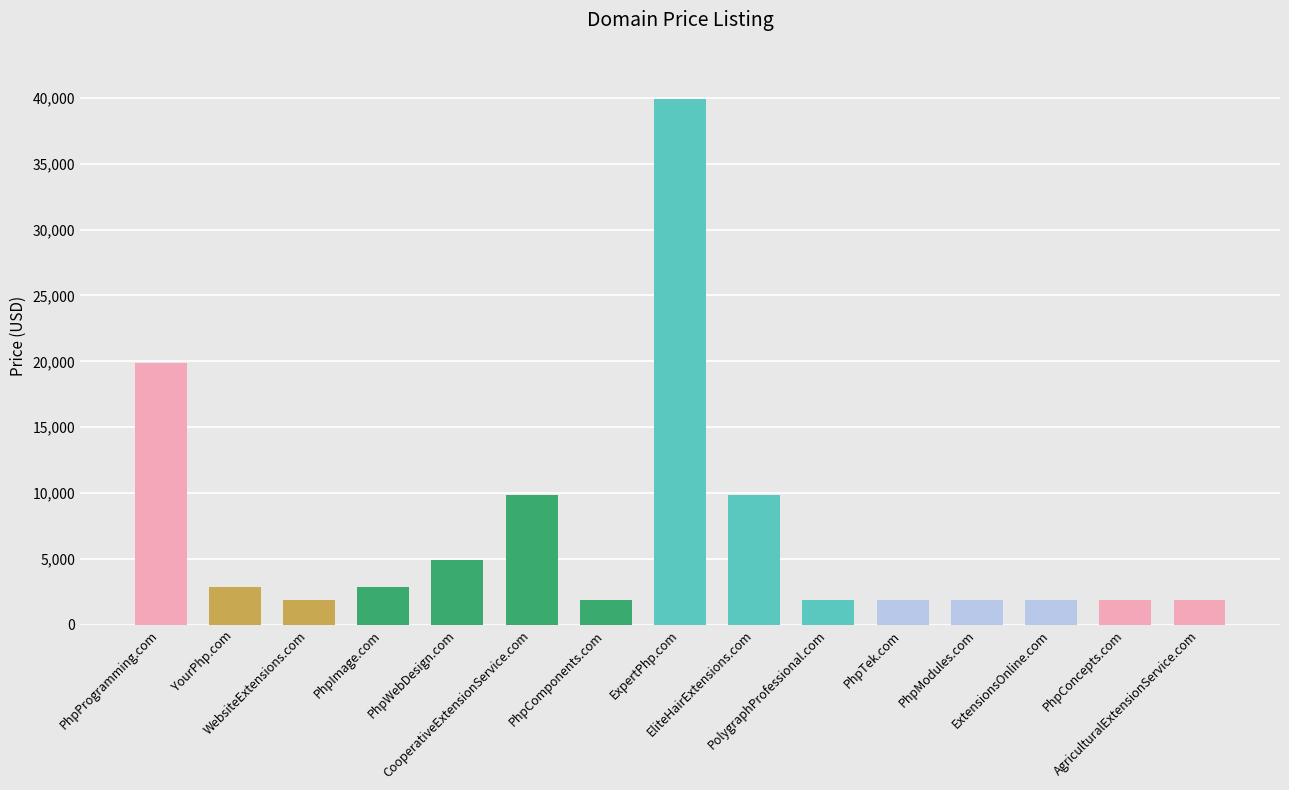

What is the smallest value displayed?

1888